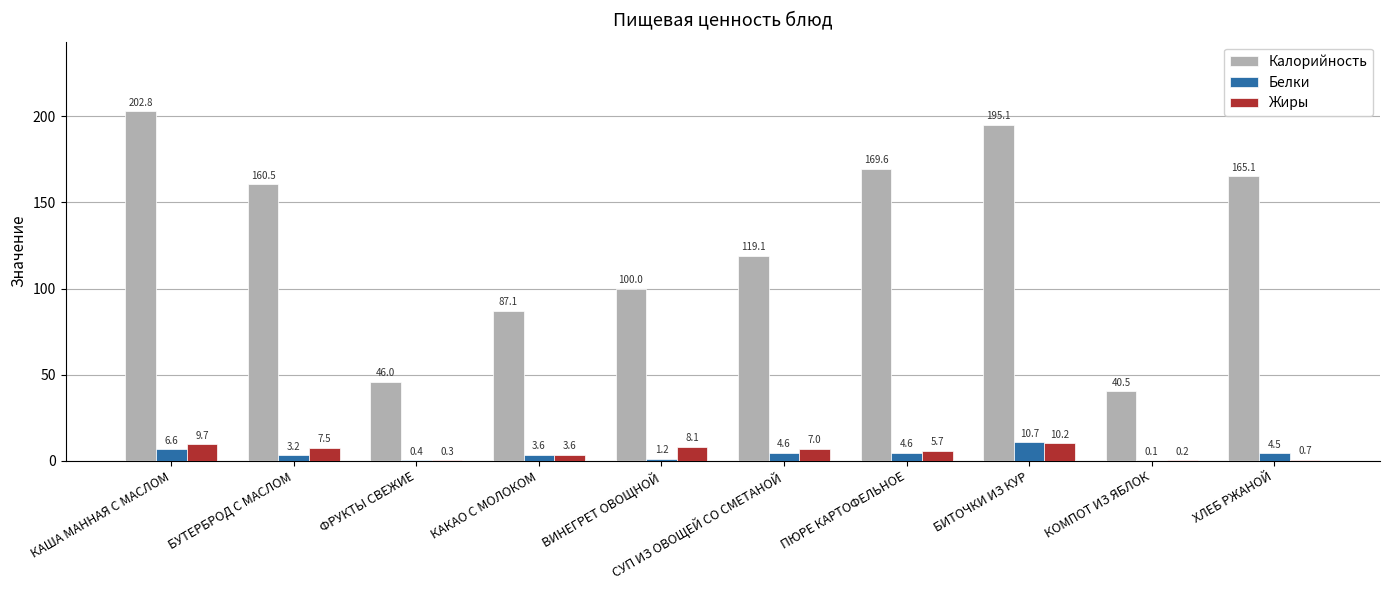

What is the sum of the Жиры values at ФРУКТЫ СВЕЖИЕ and ХЛЕБ РЖАНОЙ?

1.0